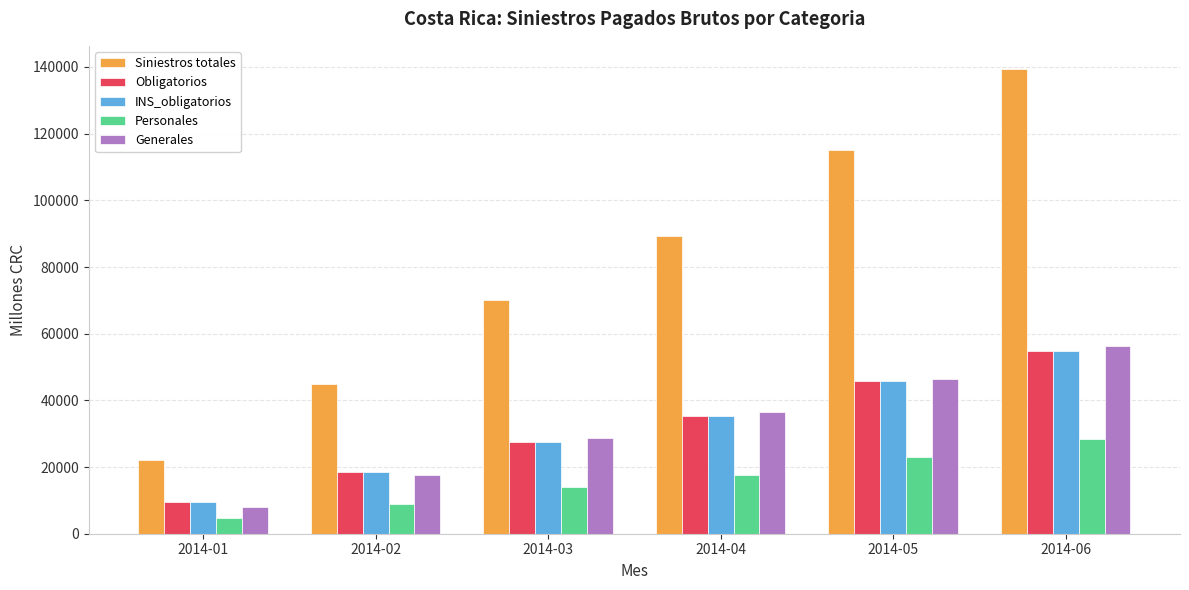

At which label does Obligatorios reach its peak?

2014-06